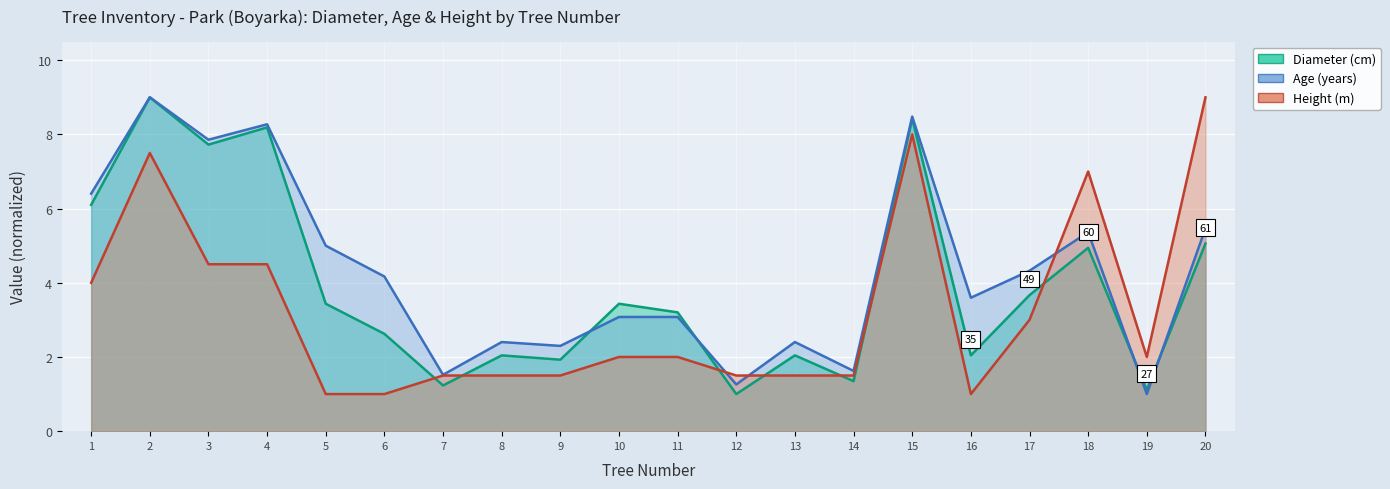

How many lines are shown in the chart?

3